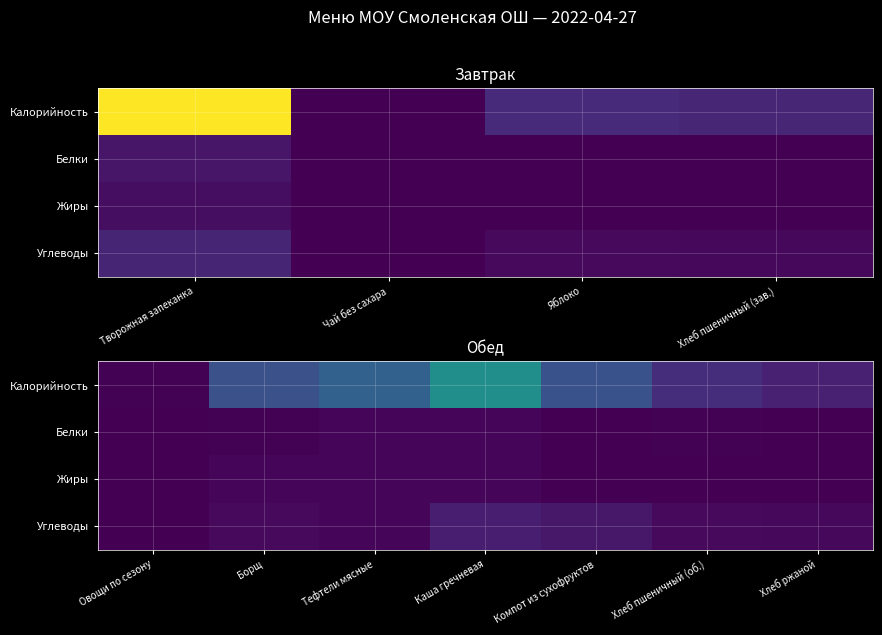

Is the value of Белки at Овощи по сезону greater than the value of Калорийность at Тефтели мясные?

No